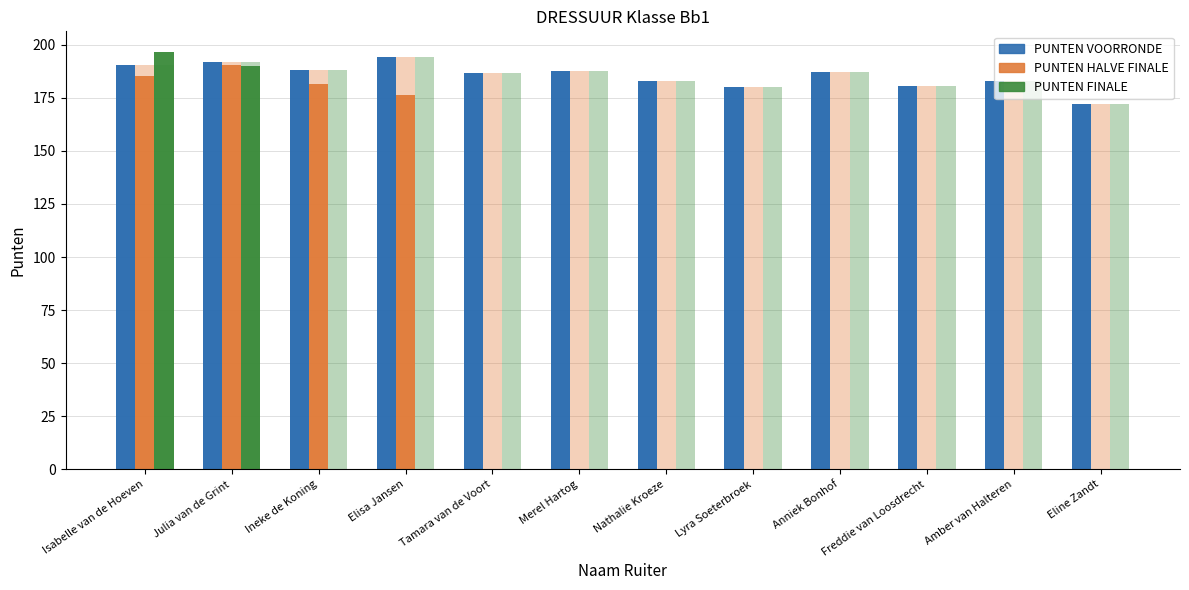

Reading left to right, what are all the values shown in this chart?

PUNTEN VOORRONDE: Isabelle van de Hoeven=190.5	Julia van de Grint=192.0	Ineke de Koning=188.0	Elisa Jansen=194.0	Tamara van de Voort=186.5	Merel Hartog=187.5	Nathalie Kroeze=183.0	Lyra Soeterbroek=180.0	Anniek Bonhof=187.0	Freddie van Loosdrecht=180.5	Amber van Halteren=183.0	Eline Zandt=172.0
PUNTEN HALVE FINALE: Isabelle van de Hoeven=185.5	Julia van de Grint=190.5	Ineke de Koning=181.5	Elisa Jansen=176.5	Tamara van de Voort=0.0	Merel Hartog=0.0	Nathalie Kroeze=0.0	Lyra Soeterbroek=0.0	Anniek Bonhof=0.0	Freddie van Loosdrecht=0.0	Amber van Halteren=0.0	Eline Zandt=0.0
PUNTEN FINALE: Isabelle van de Hoeven=196.5	Julia van de Grint=190.0	Ineke de Koning=0.0	Elisa Jansen=0.0	Tamara van de Voort=0.0	Merel Hartog=0.0	Nathalie Kroeze=0.0	Lyra Soeterbroek=0.0	Anniek Bonhof=0.0	Freddie van Loosdrecht=0.0	Amber van Halteren=0.0	Eline Zandt=0.0